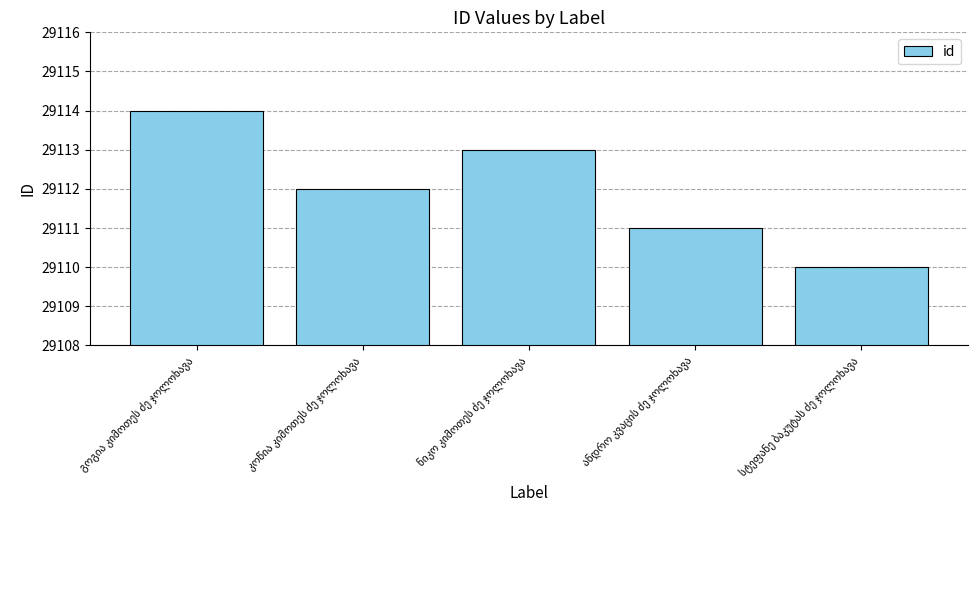

What is the difference between the second highest and second lowest values?

2